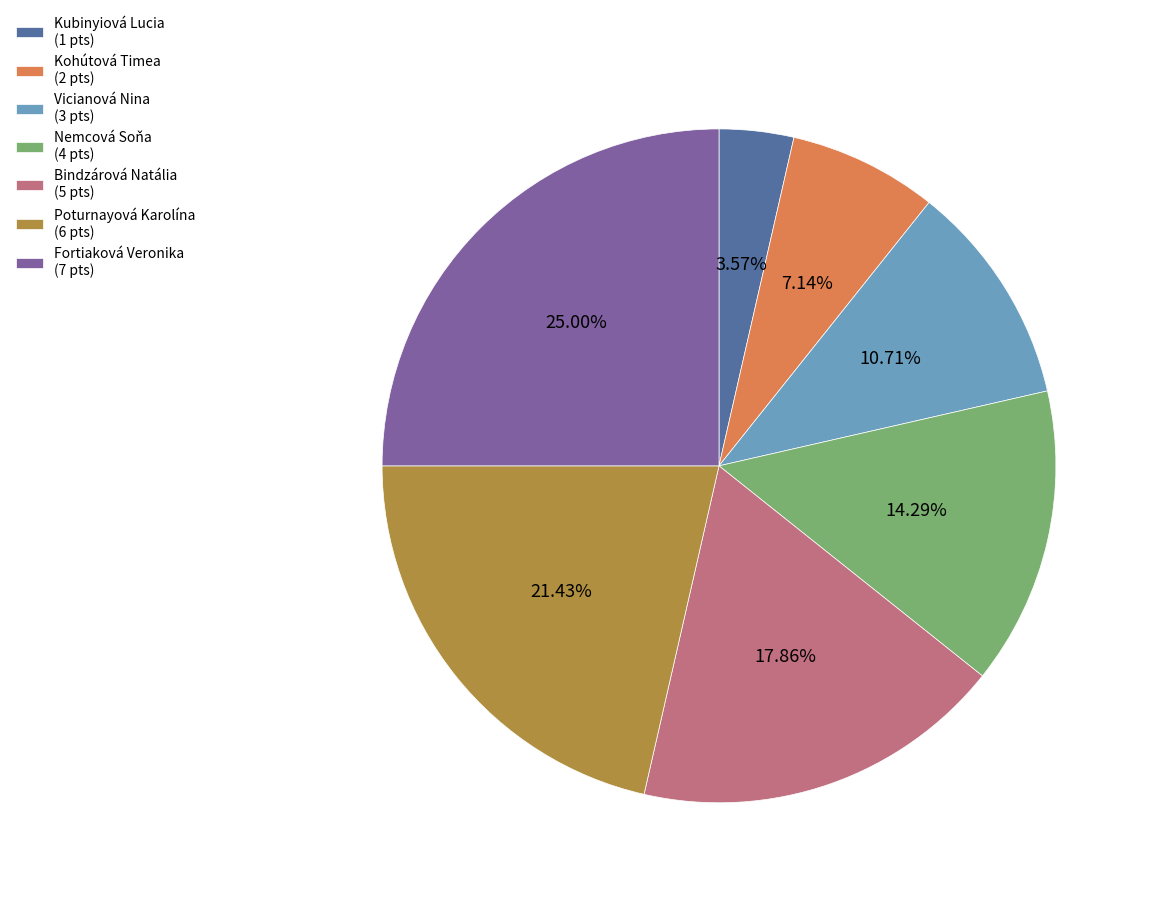

Approximately how many times larger is the value at Poturnayová Karolína compared to Fortiaková Veronika?

0.9